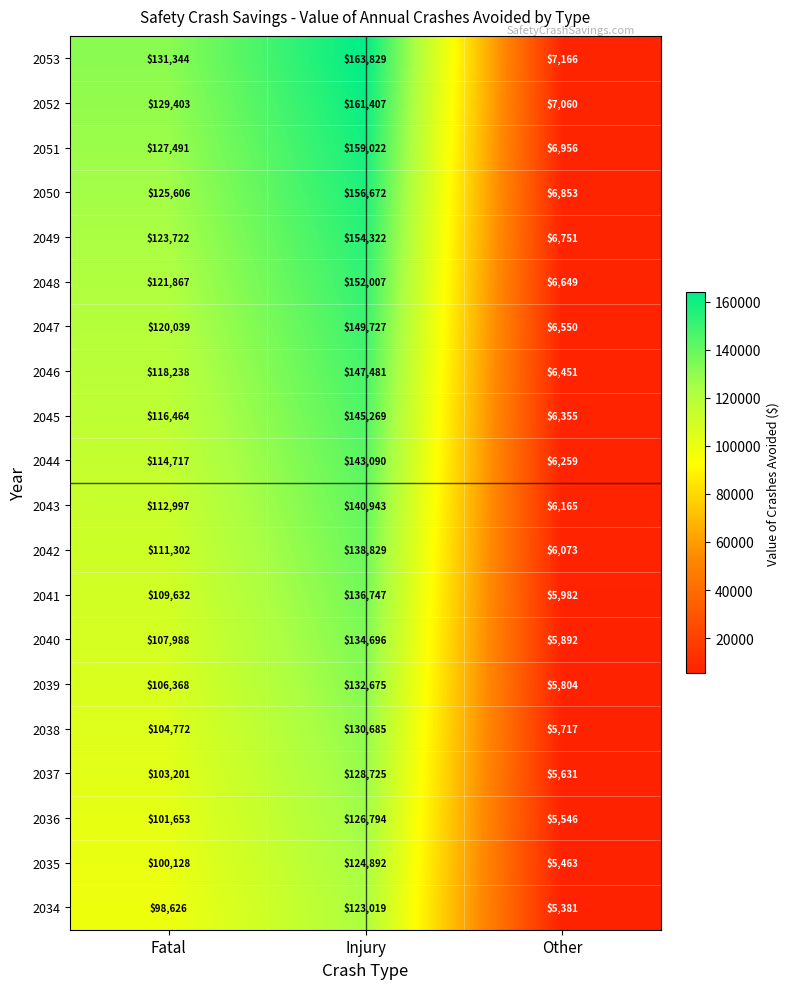

What value does the 2040 series have at Fatal?

107988